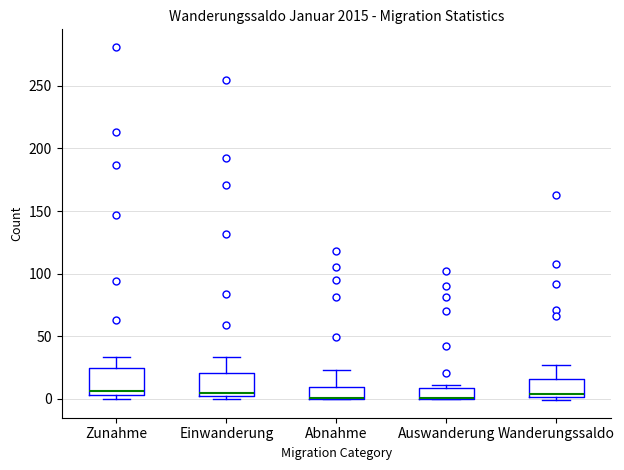

Reading left to right, transcribe this box plot: for each box, give where its median line is, the range the box spans, and where its two whiskers end, as read against the y-axis. The values are not printed on the chart, so give them approximately, as read against the axis.

Zunahme: median 5 (just above the box's lower edge), box 5 to 25, whiskers 0 to 35
Einwanderung: median 5, box 0 to 20, whiskers 0 (just below the box's lower edge) to 35
Abnahme: median 0 (drawn on the box's lower edge), box 0 to 10, whiskers 0 to 25
Auswanderung: median 0 (drawn on the box's lower edge), box 0 to 10, whiskers 0 to 10 (just above the box's upper edge)
Wanderungssaldo: median 5, box 0 to 15, whiskers 0 (just below the box's lower edge) to 25